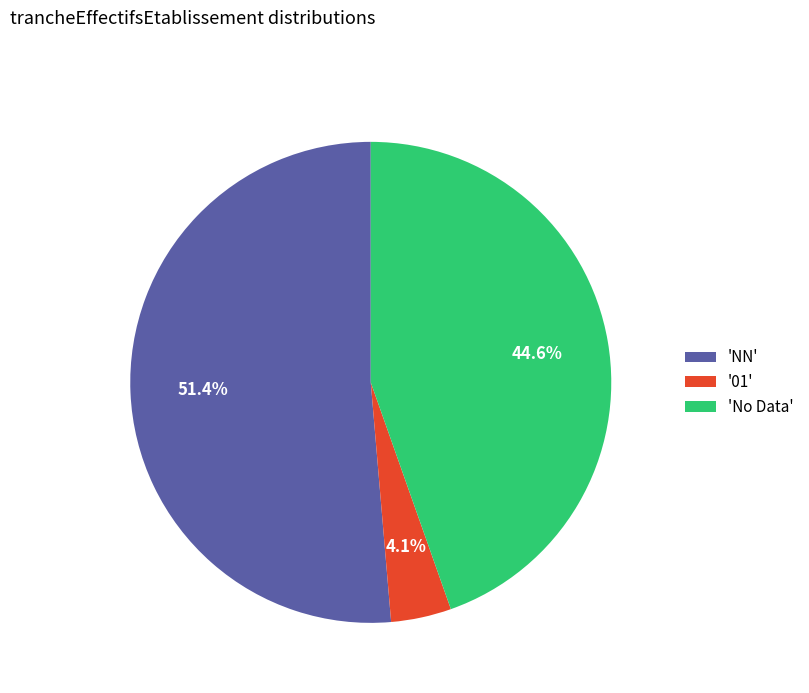

Which slice is the smallest?

'01'